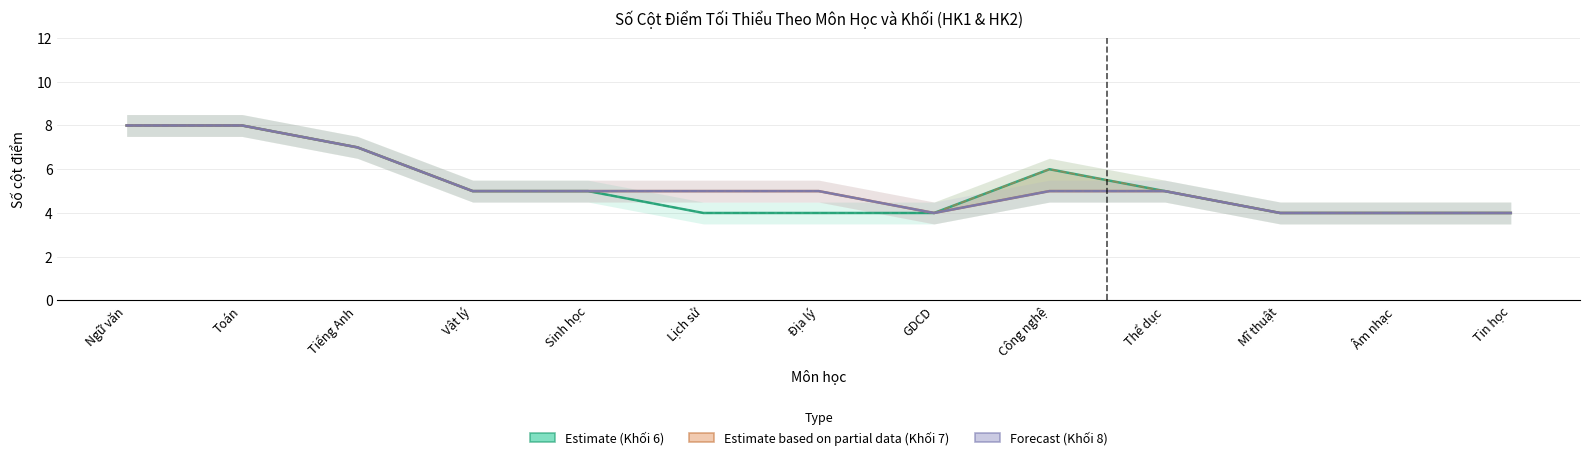

Count the Khối 8 - HK1 values in the range 4 to 5.

10